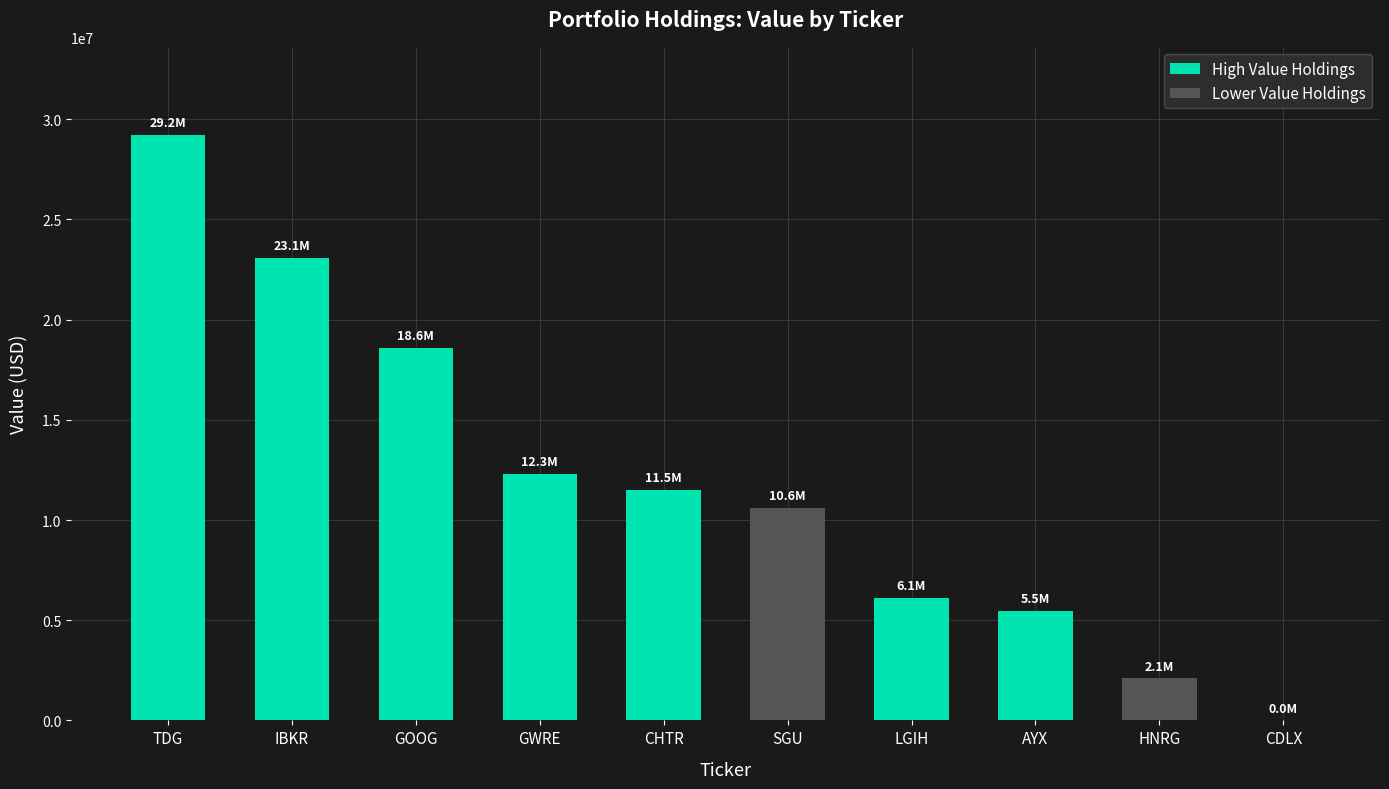

Reading left to right, extract all data points from this chart.

29231000	23087000	18586000	12281000	11489000	10611000	6103000	5464000	2094000	0